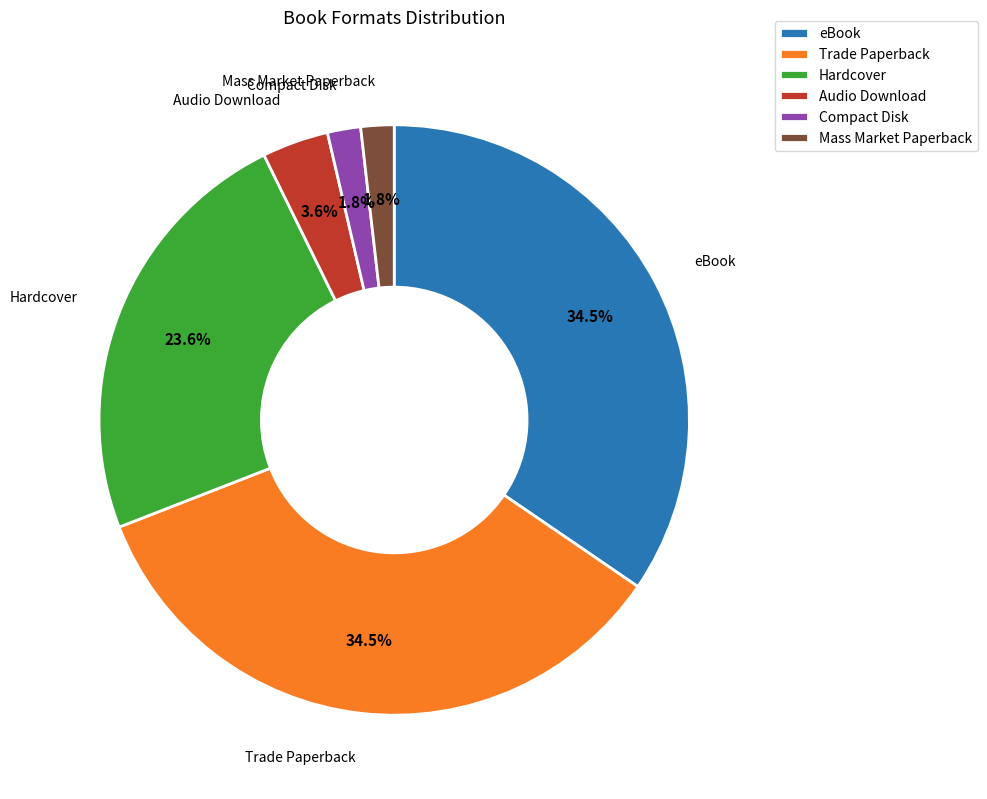

To the nearest percent, what is the average slice percentage?

17%